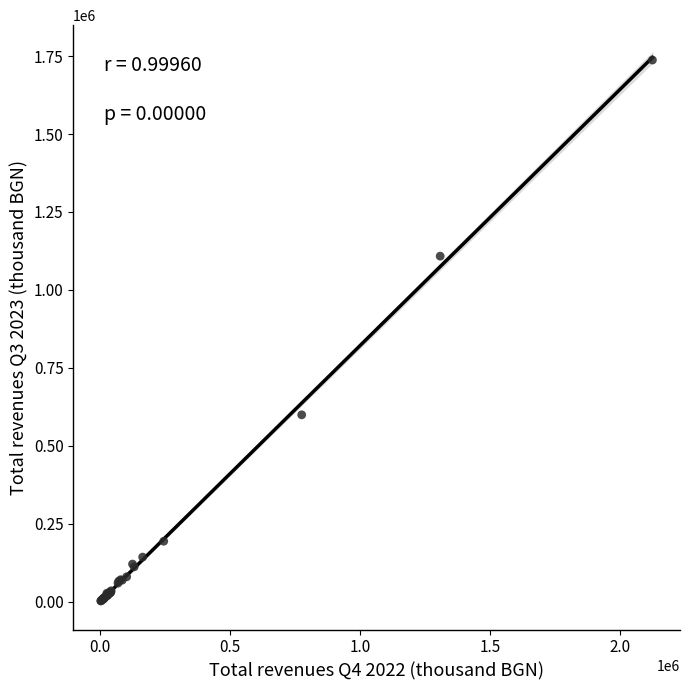

What Y value in the scatter plot is closest to 869794?

1108313.1